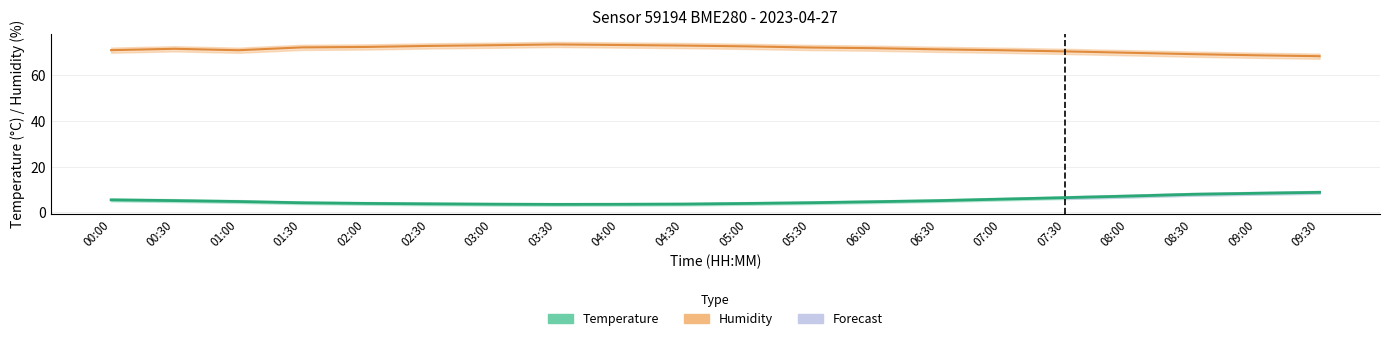

Which label corresponds to the smallest value in the chart?

03:30